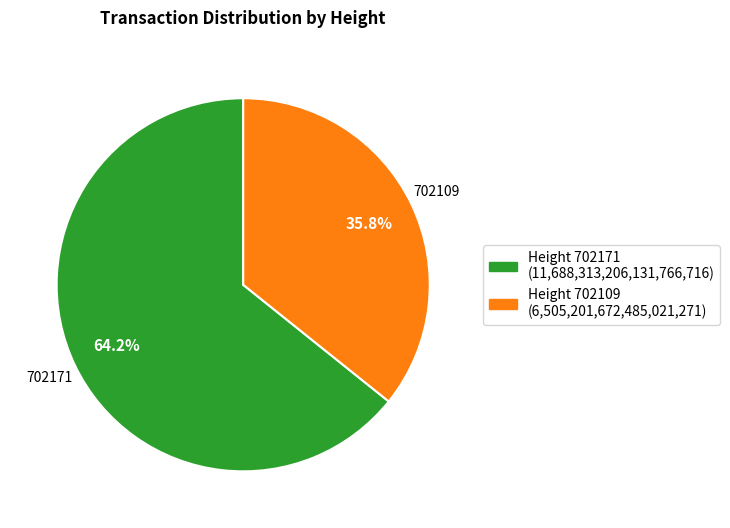

What is the smallest slice in the pie chart?

Height 702109 (6,505,201,672,485,021,271)